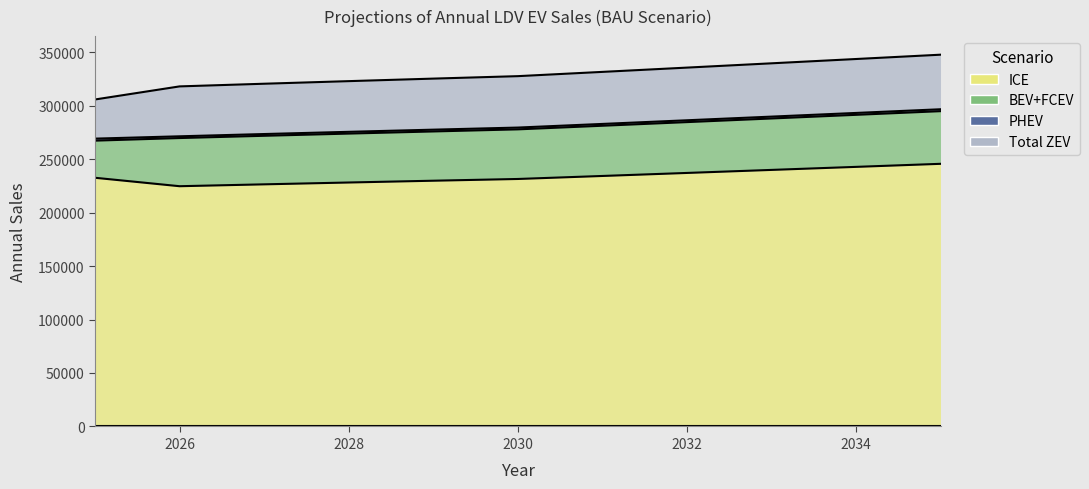

How many categories are shown in the chart?

11